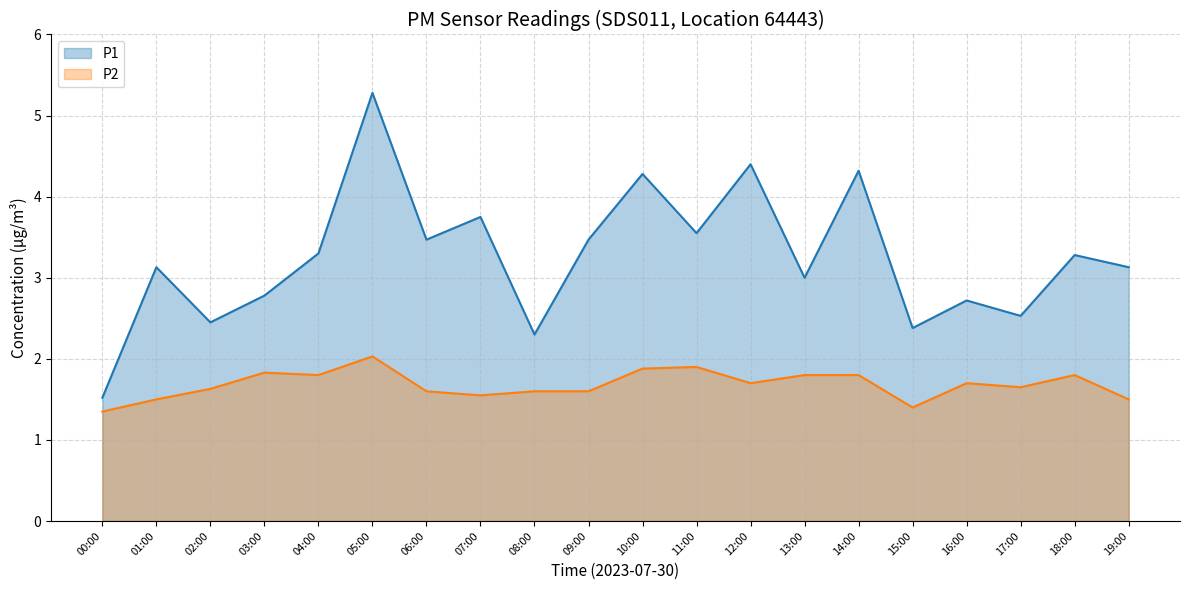

List the labels in order of P2 line value, largest first.

05:00, 11:00, 10:00, 03:00, 04:00, 13:00, 14:00, 18:00, 12:00, 16:00, 17:00, 02:00, 06:00, 08:00, 09:00, 07:00, 01:00, 19:00, 15:00, 00:00